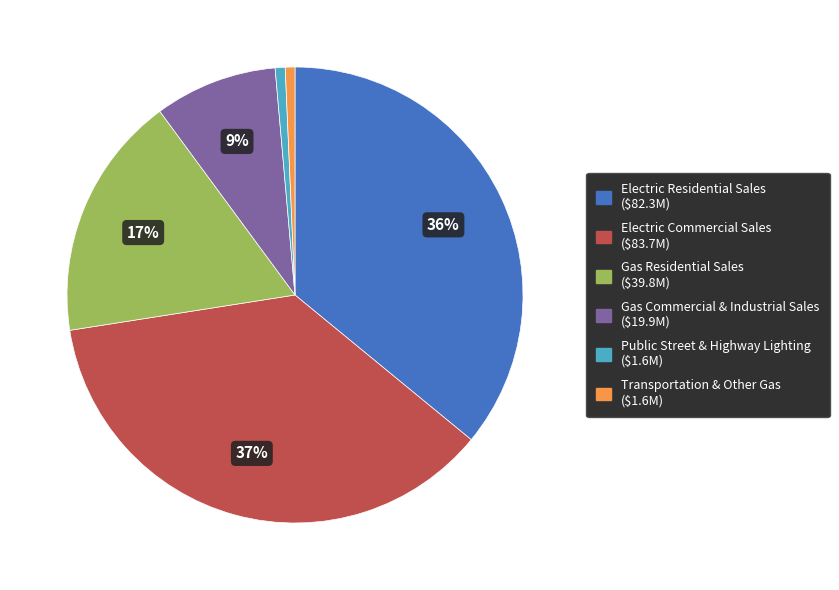

Which category has the biggest portion of the pie?

Electric Commercial Sales